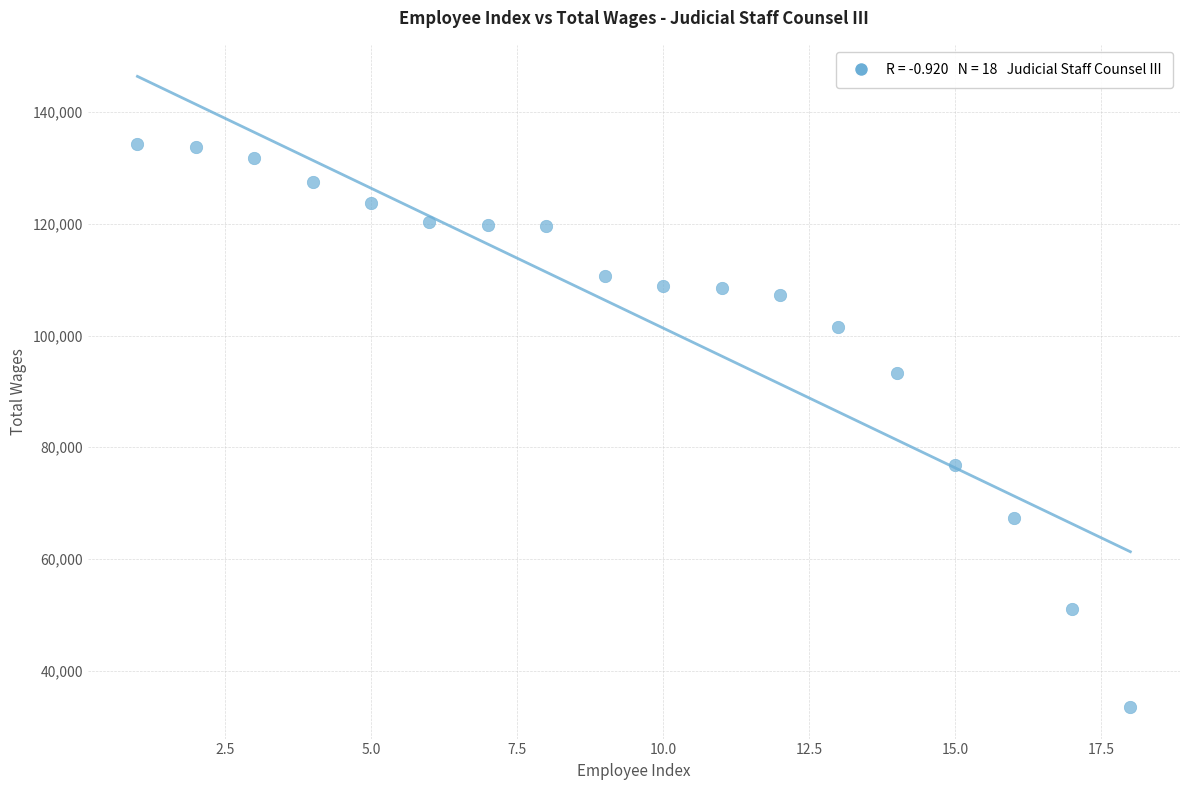

What is the range of X values (max minus min)?

17